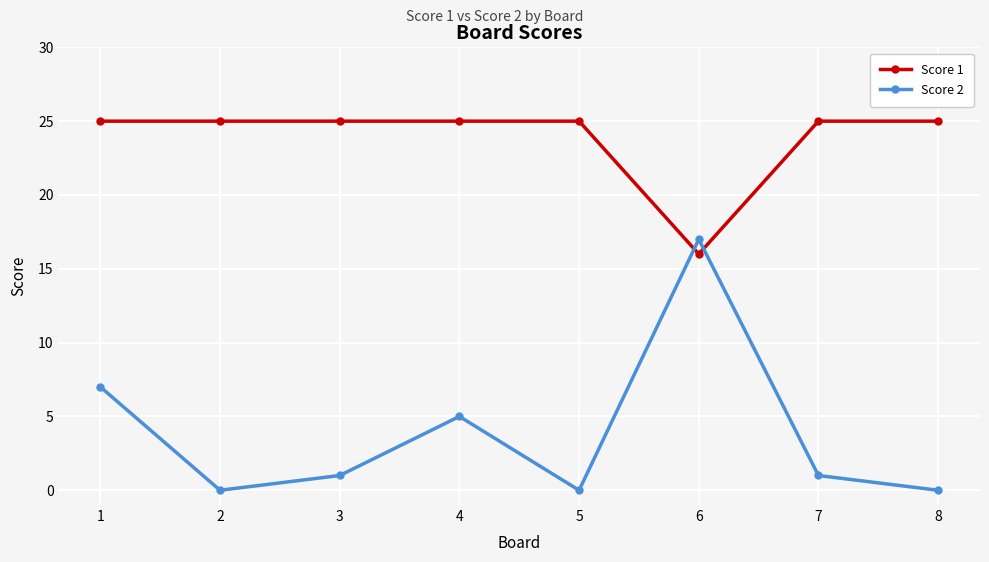

Which series changed the most between 1 and 2?

Score 2